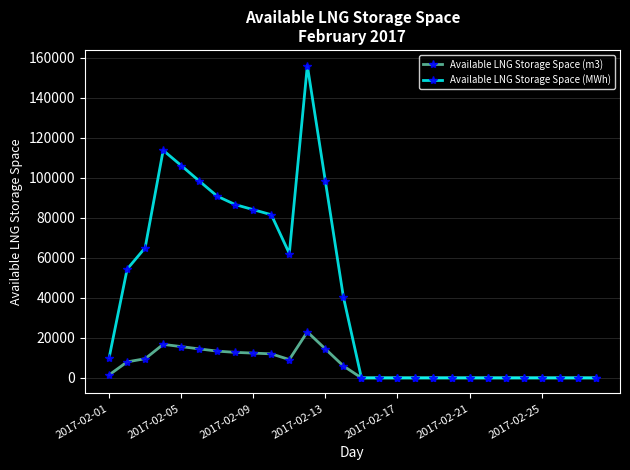

What is the average value of the Available LNG Storage Space (MWh) series?

40979